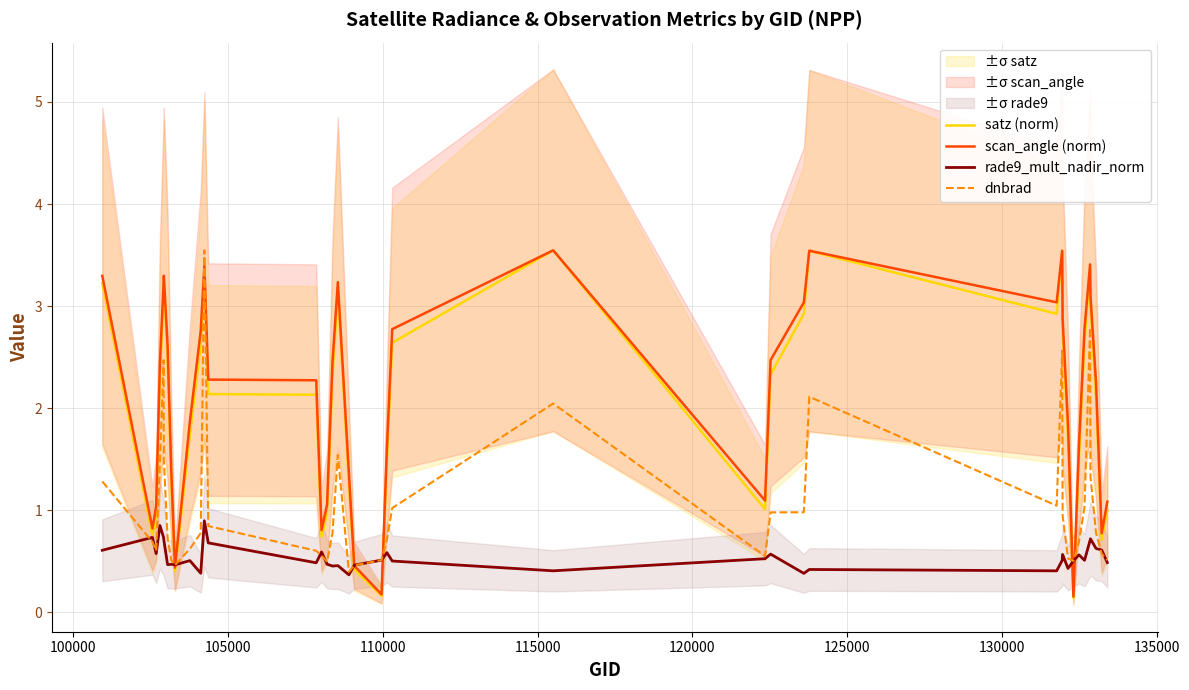

What is the maximum value for rade9_mult_nadir_norm?

0.9